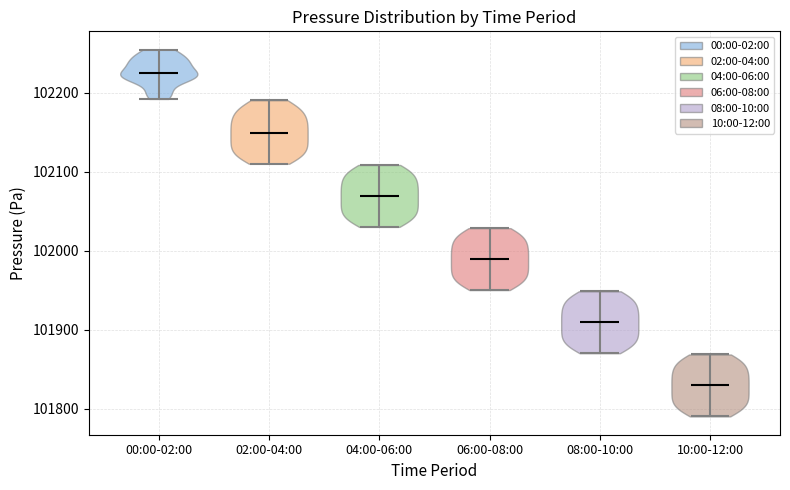

Reading left to right, read every violin against the y-axis: where its median line is, and the lowest and highest points it reaches. The values are not printed on the chart, so give them approximately, as read against the axis.

00:00-02:00: median line 102230, lowest point 102190, highest point 102250
02:00-04:00: median line 102150, lowest point 102110, highest point 102190
04:00-06:00: median line 102070, lowest point 102030, highest point 102110
06:00-08:00: median line 101990, lowest point 101950, highest point 102030
08:00-10:00: median line 101910, lowest point 101870, highest point 101950
10:00-12:00: median line 101830, lowest point 101790, highest point 101870